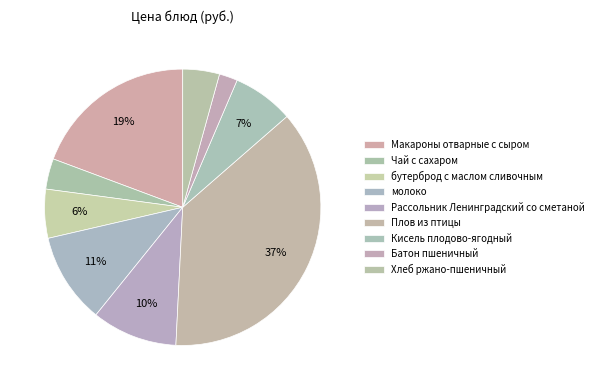

What percentage is the Чай с сахаром slice, to the nearest percent?

4%